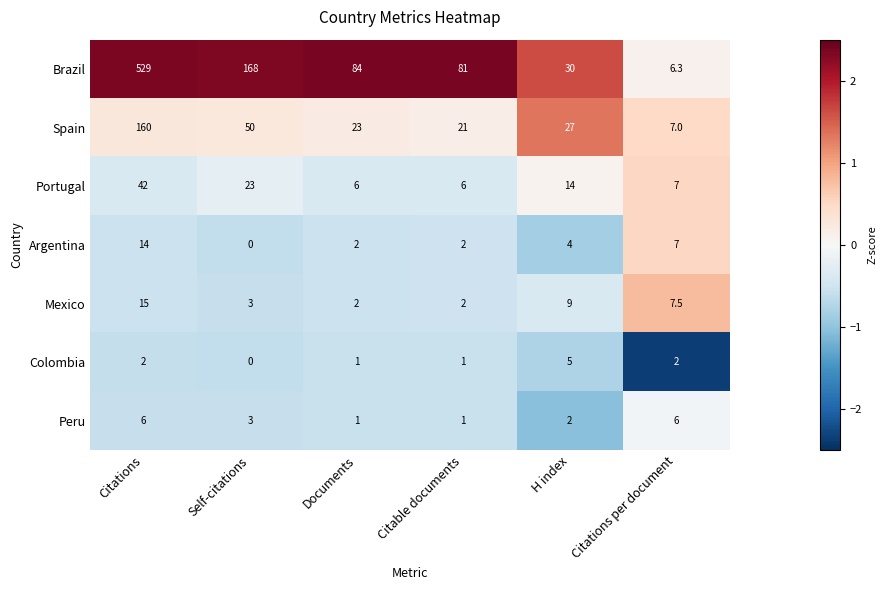

Where does the Peru series first go above 3?

Citations